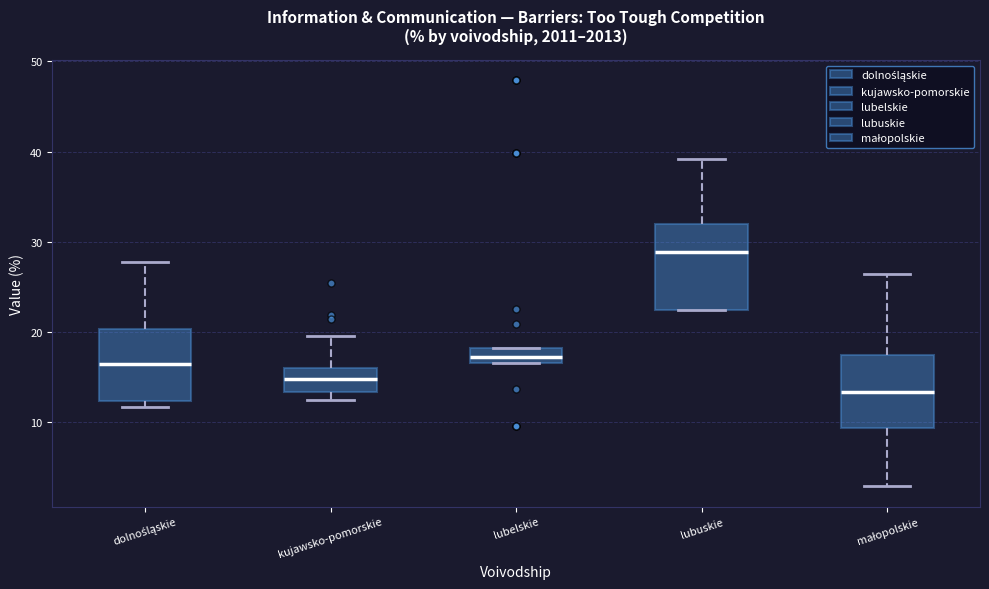

Reading left to right, transcribe this box plot: for each box, give where its median line is, the range the box spans, and where its two whiskers end, as read against the y-axis. The values are not printed on the chart, so give them approximately, as read against the axis.

dolnośląskie: median 16, box 12 to 20, whiskers 12 (just below the box's lower edge) to 28
kujawsko-pomorskie: median 15, box 13 to 16, whiskers 13 (just below the box's lower edge) to 20
lubelskie: median 17 (inside the box), box 17 to 18, whiskers 17 to 18
lubuskie: median 29, box 23 to 32, whiskers 23 to 39
małopolskie: median 13, box 9 to 17, whiskers 3 to 26